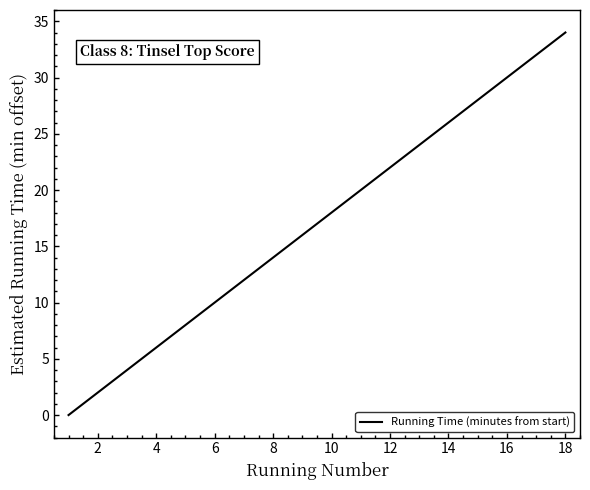

What is the maximum value shown in the chart?

34